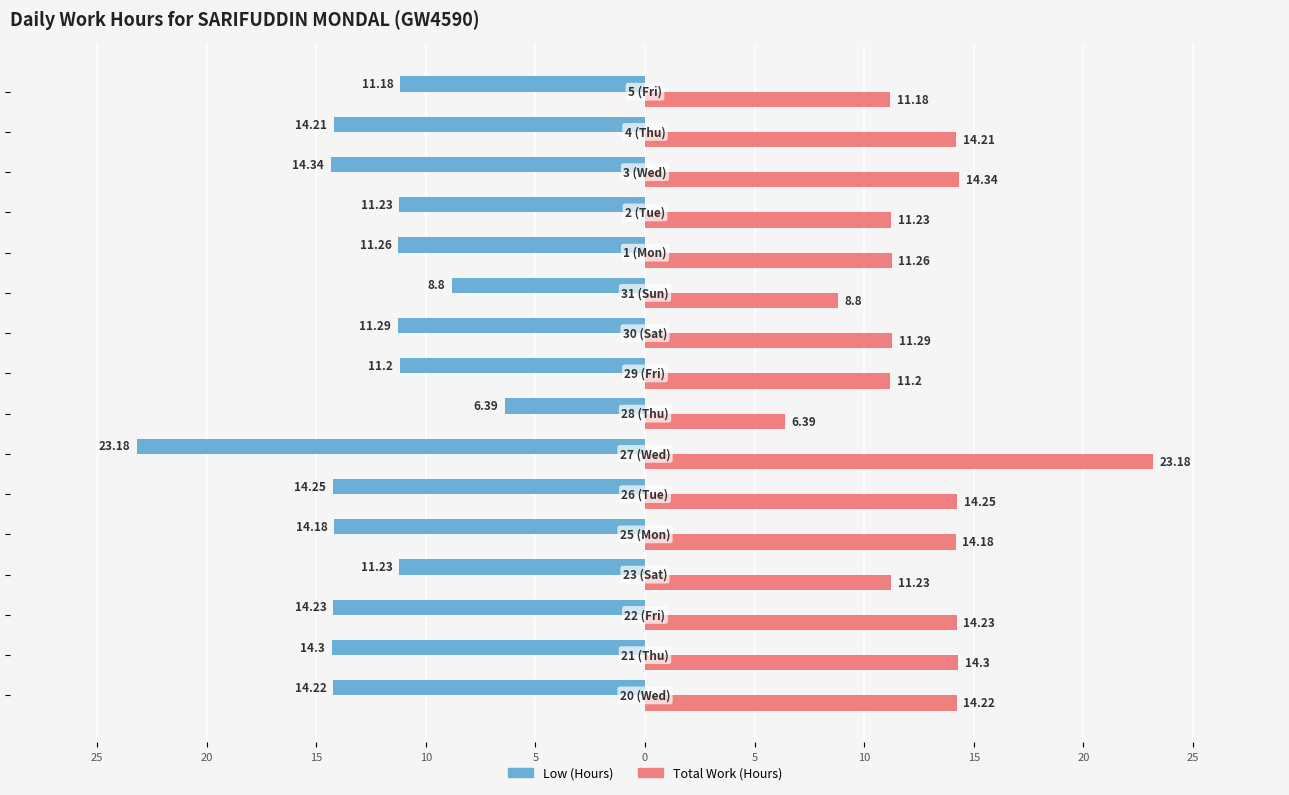

What are all the series names shown in the legend?

Low (Hours), Total Work (Hours)